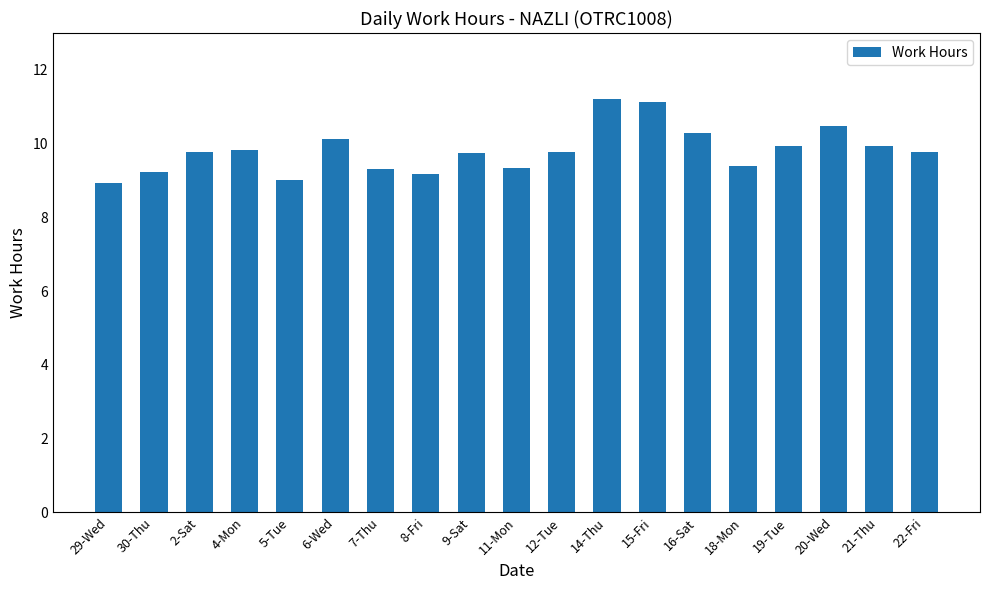

The chart shows a value of 9.2 at 30-Thu. True or false?

True